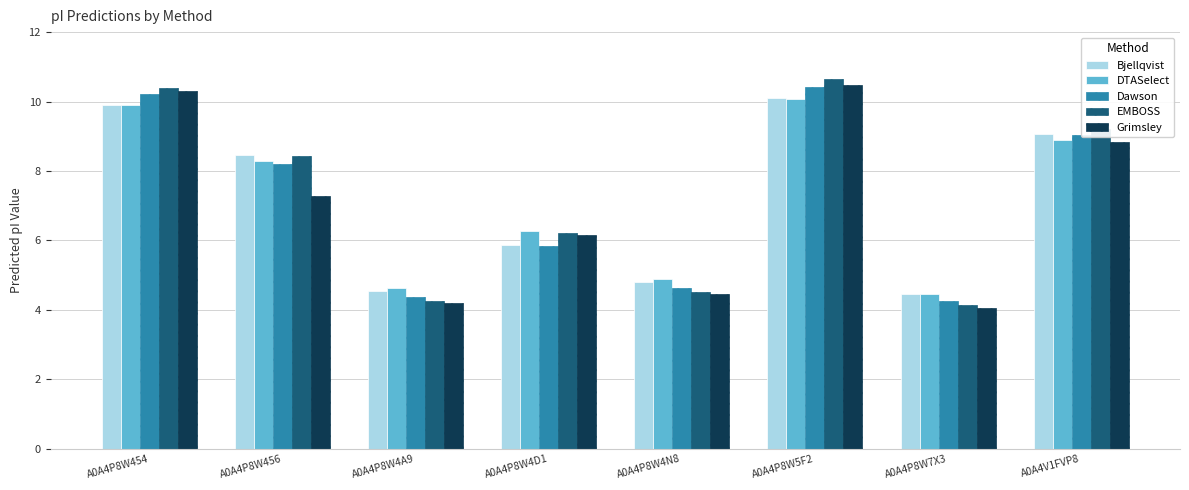

Reading left to right, list all the values displayed in this chart.

Bjellqvist: A0A4P8W454=9.9	A0A4P8W456=8.5	A0A4P8W4A9=4.5	A0A4P8W4D1=5.9	A0A4P8W4N8=4.8	A0A4P8W5F2=10.1	A0A4P8W7X3=4.5	A0A4V1FVP8=9.1
DTASelect: A0A4P8W454=9.9	A0A4P8W456=8.3	A0A4P8W4A9=4.6	A0A4P8W4D1=6.3	A0A4P8W4N8=4.9	A0A4P8W5F2=10.1	A0A4P8W7X3=4.5	A0A4V1FVP8=8.9
Dawson: A0A4P8W454=10.2	A0A4P8W456=8.2	A0A4P8W4A9=4.4	A0A4P8W4D1=5.8	A0A4P8W4N8=4.6	A0A4P8W5F2=10.4	A0A4P8W7X3=4.2	A0A4V1FVP8=9.0
EMBOSS: A0A4P8W454=10.4	A0A4P8W456=8.4	A0A4P8W4A9=4.3	A0A4P8W4D1=6.2	A0A4P8W4N8=4.5	A0A4P8W5F2=10.6	A0A4P8W7X3=4.1	A0A4V1FVP8=9.2
Grimsley: A0A4P8W454=10.3	A0A4P8W456=7.3	A0A4P8W4A9=4.2	A0A4P8W4D1=6.1	A0A4P8W4N8=4.4	A0A4P8W5F2=10.5	A0A4P8W7X3=4.1	A0A4V1FVP8=8.8